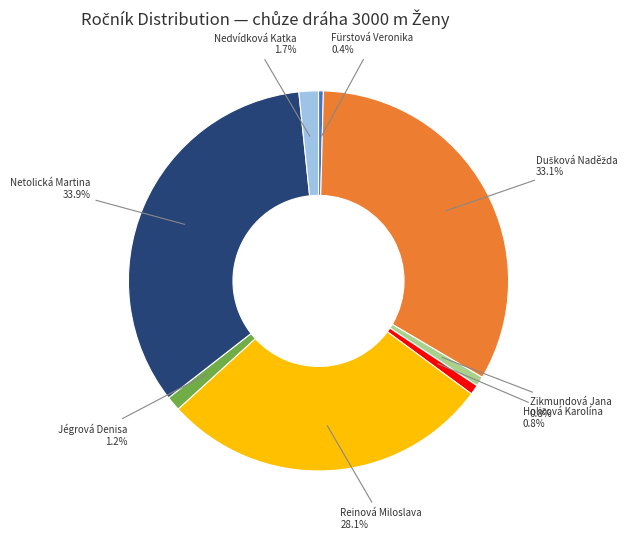

Is there a majority slice in this chart?

No